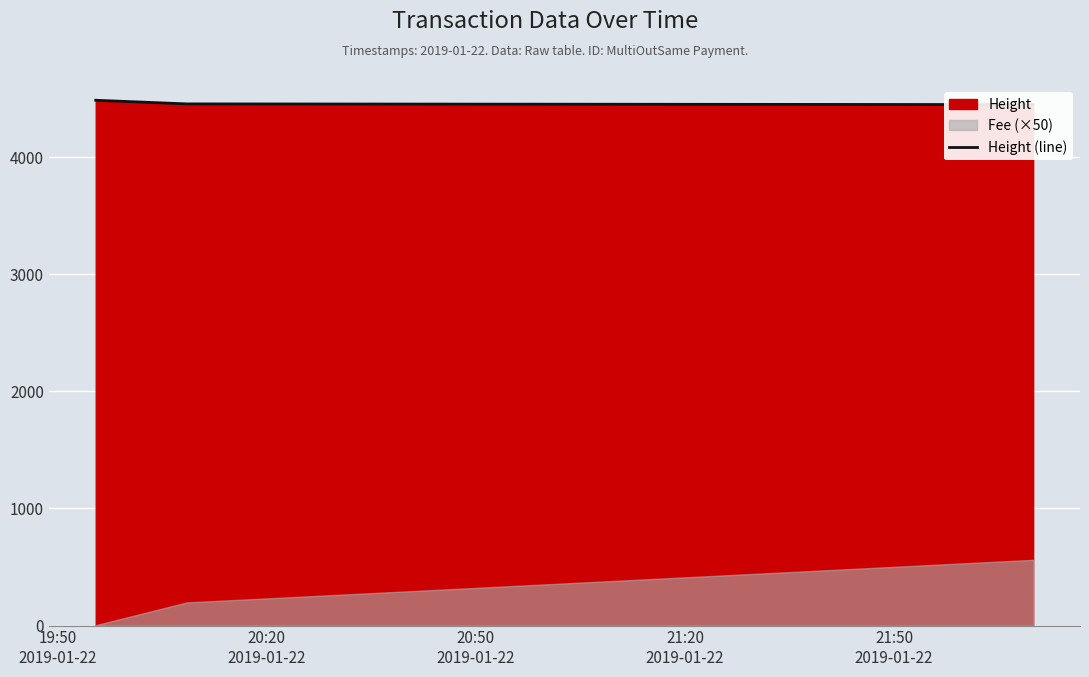

Is it true that the value at 20:20
2019-01-22 is 4455?

True